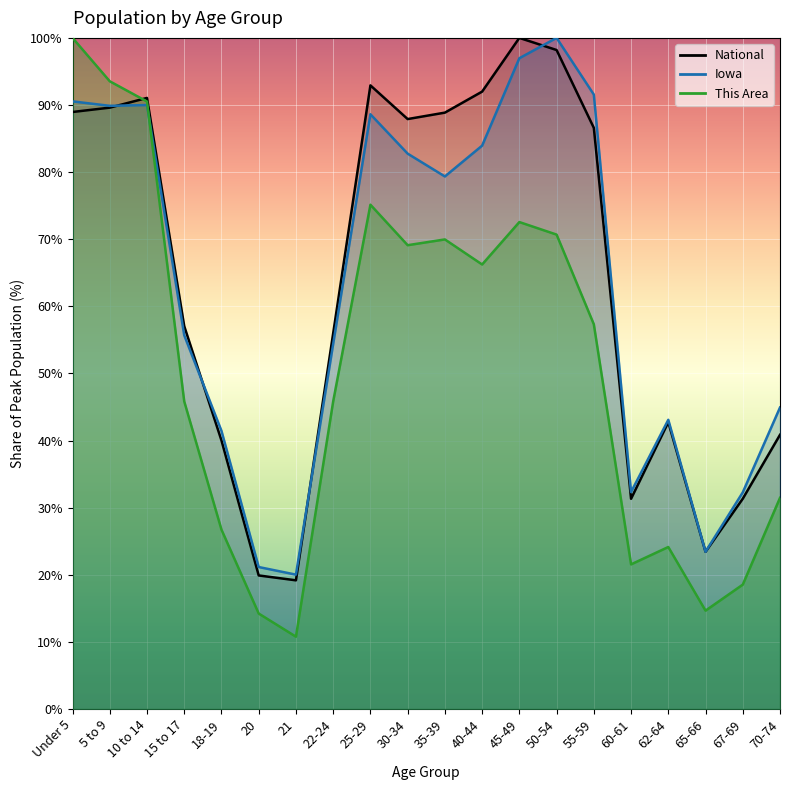

The Iowa series shows 41.4 at 18-19. True or false?

True